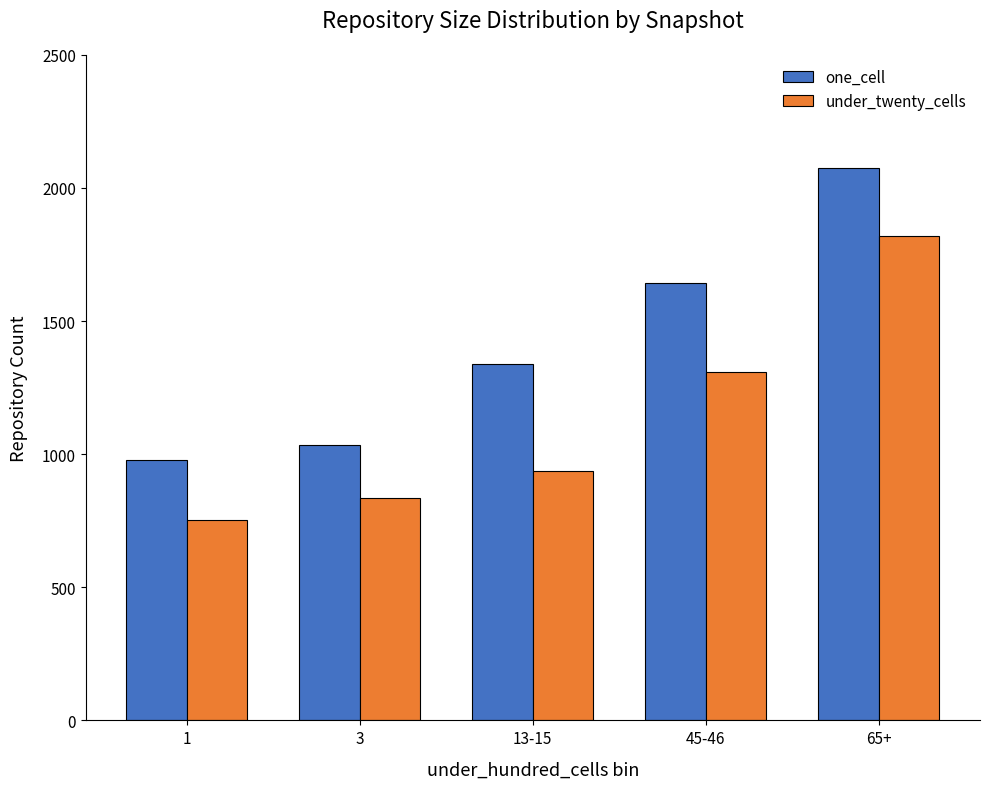

Which series has the largest range (max minus min)?

one_cell